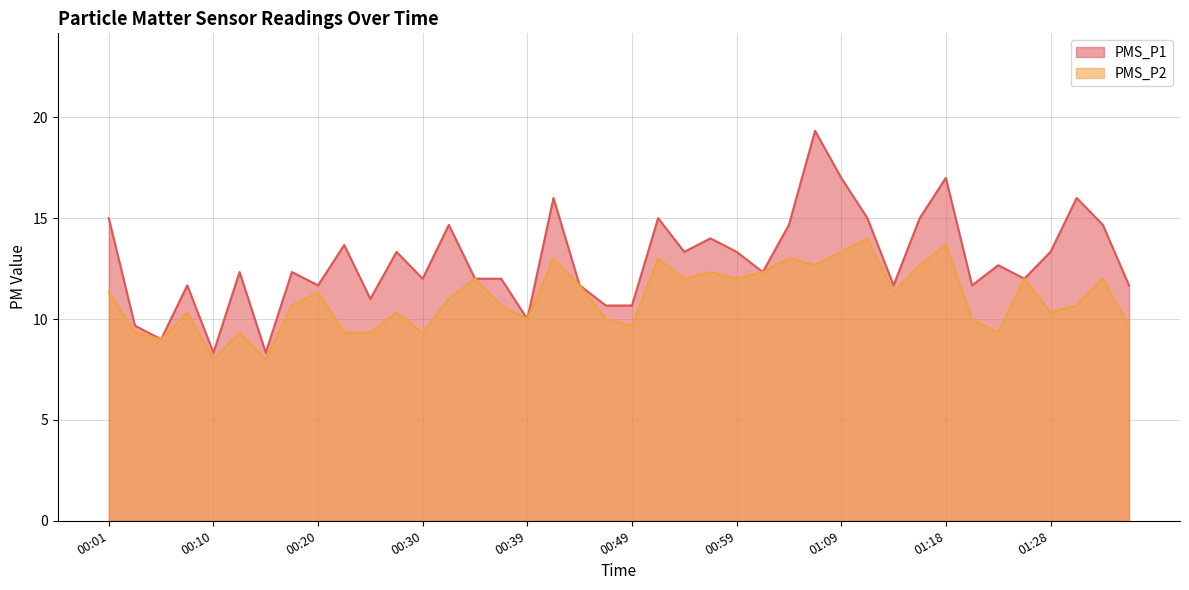

What is the label of the 14th point from the left?

00:32